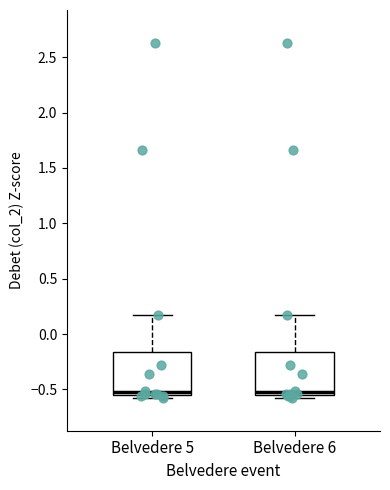

Reading left to right, read every box against the y-axis: the position of its median line, the range the box covers, and the ends of its whiskers. The values are not printed on the chart, so give them approximately, as read against the axis.

Belvedere 5: median -0.55 (just above the box's lower edge), box -0.55 to -0.15, whiskers -0.55 (just below the box's lower edge) to 0.15
Belvedere 6: median -0.55 (just above the box's lower edge), box -0.55 to -0.15, whiskers -0.55 (just below the box's lower edge) to 0.15